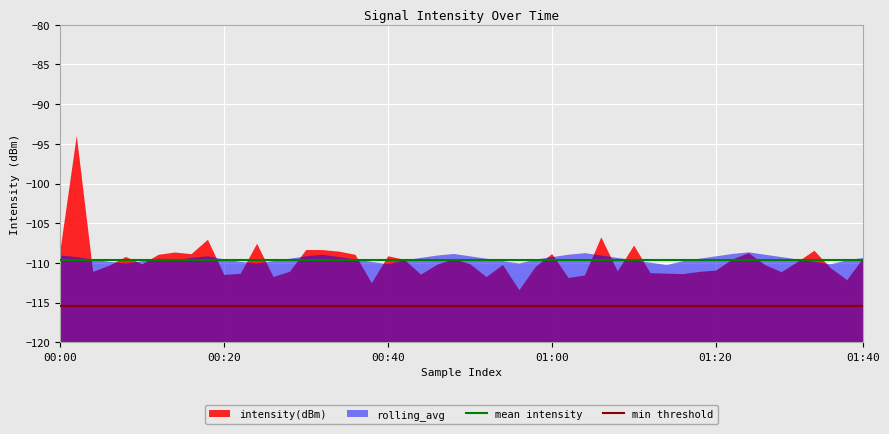

True or false: rolling_avg has a value of -73.0 at 00:40.

False